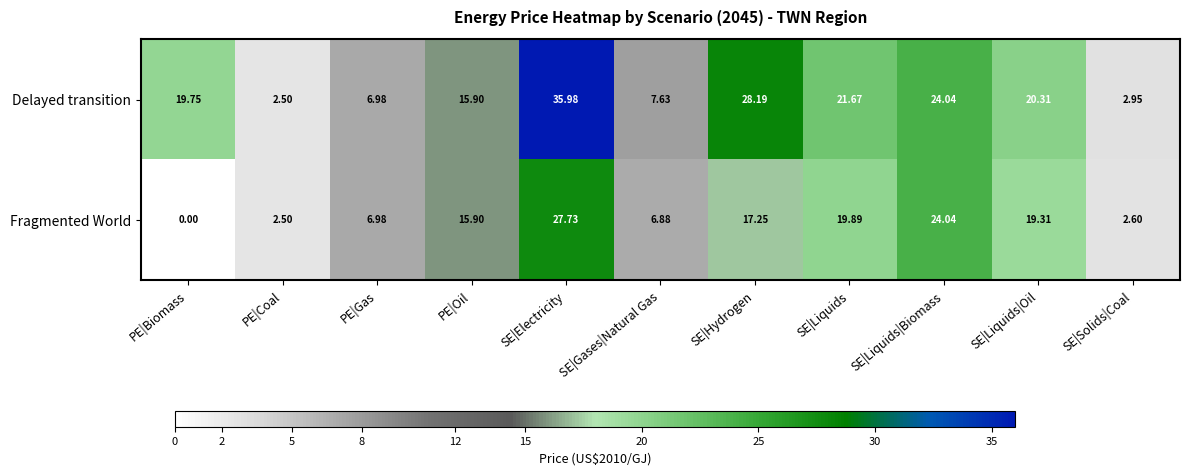

Where is Delayed transition nearest to the value 19?

PE|Biomass